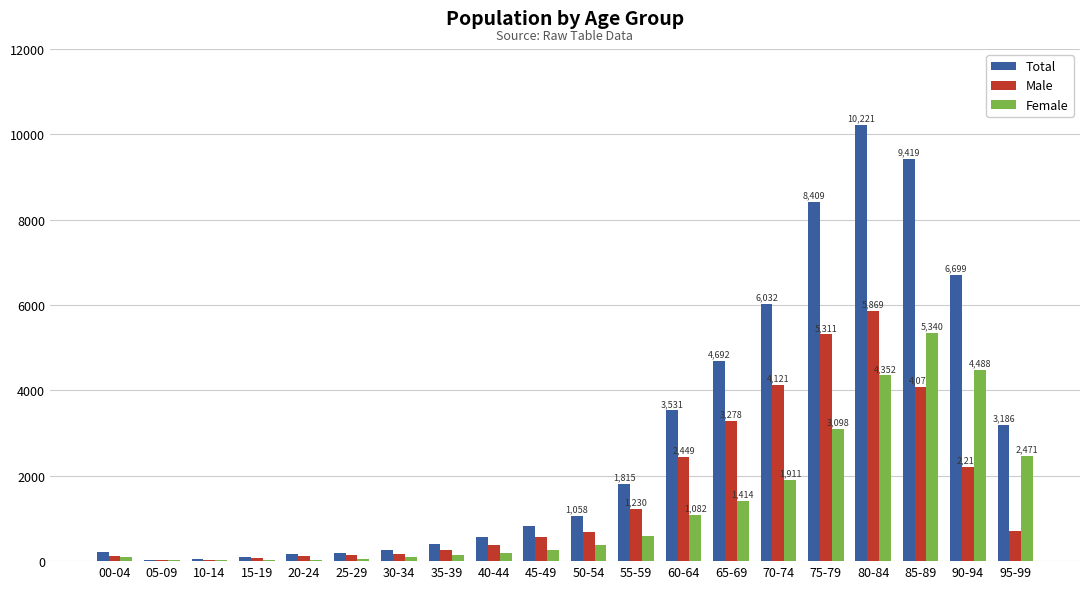

Are the bars horizontal?

No